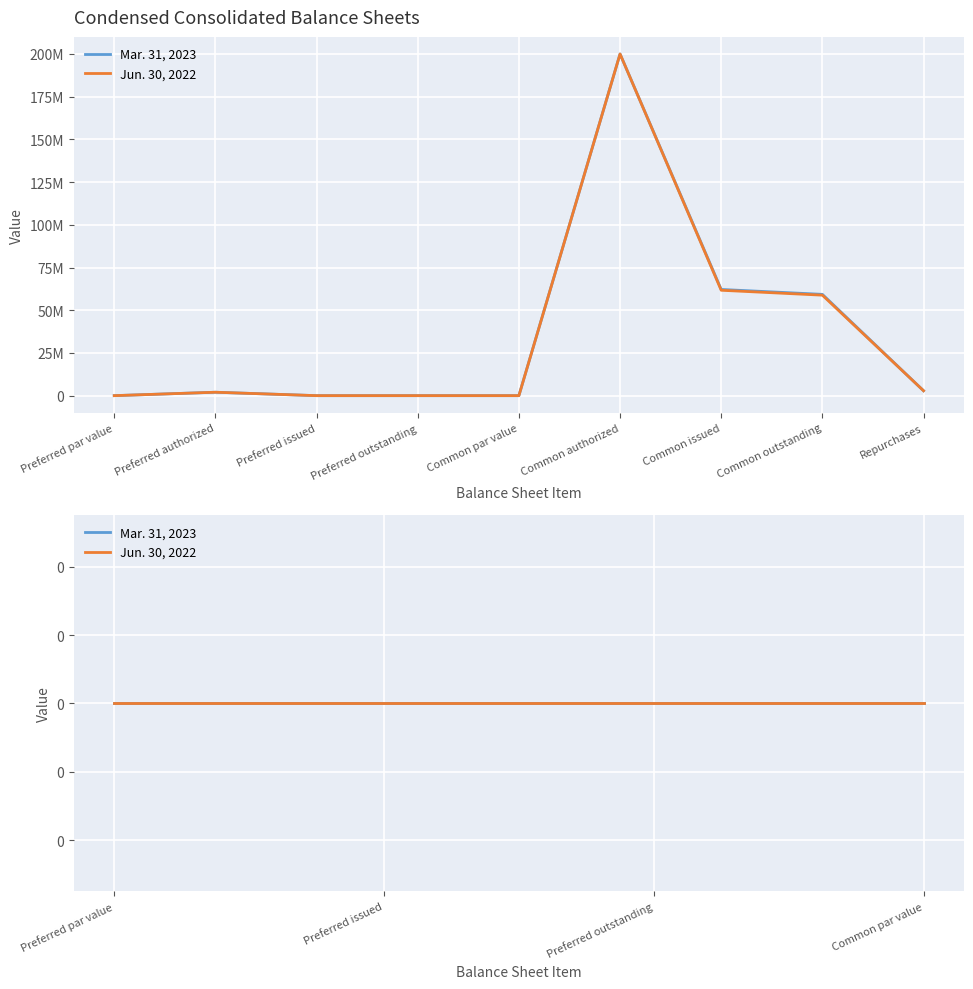

What is the difference between the second highest and second lowest values in the Jun. 30, 2022 series?

61691054